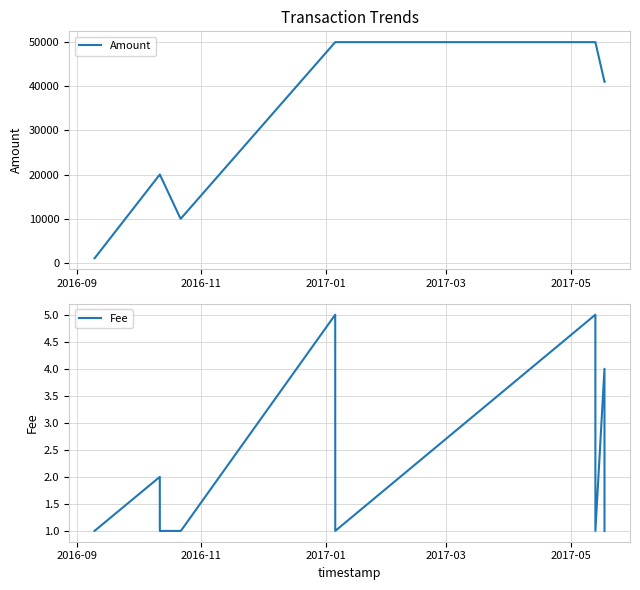

How many categories are shown in the chart?

12